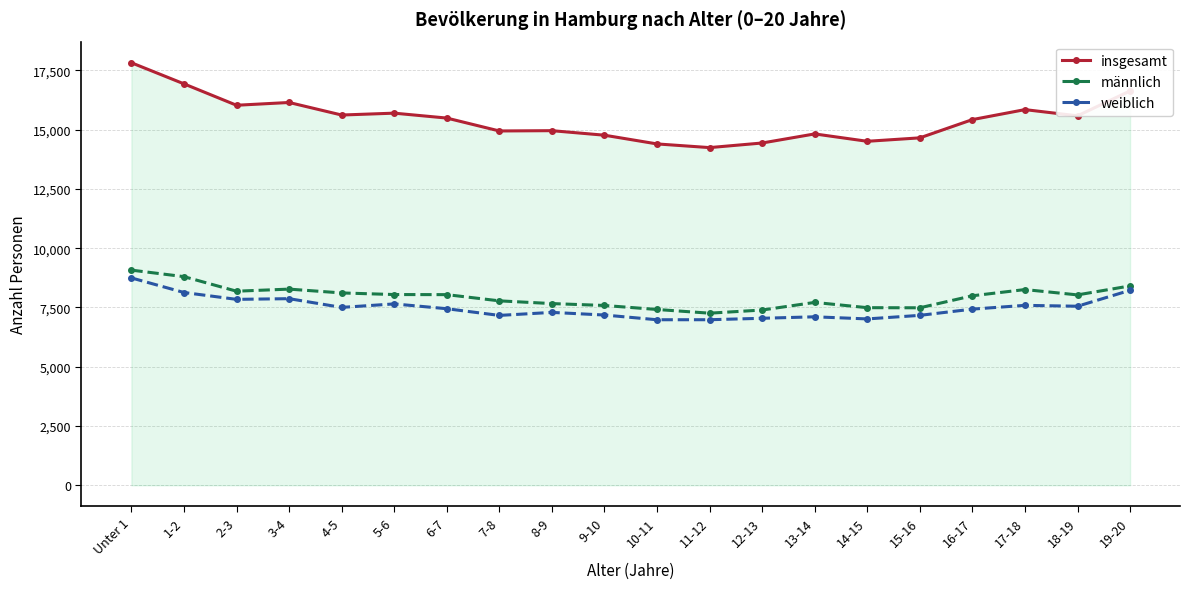

Which series has the largest range (max minus min)?

insgesamt